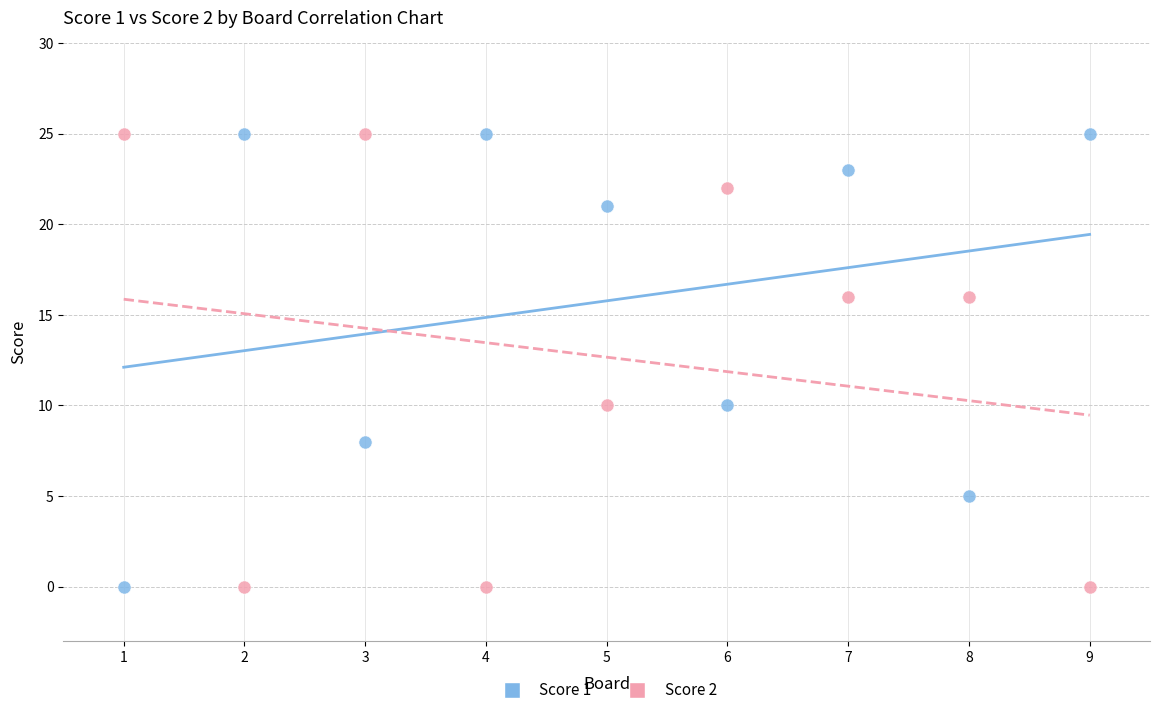

What is the X range (max minus min) for the scatter plot?

8